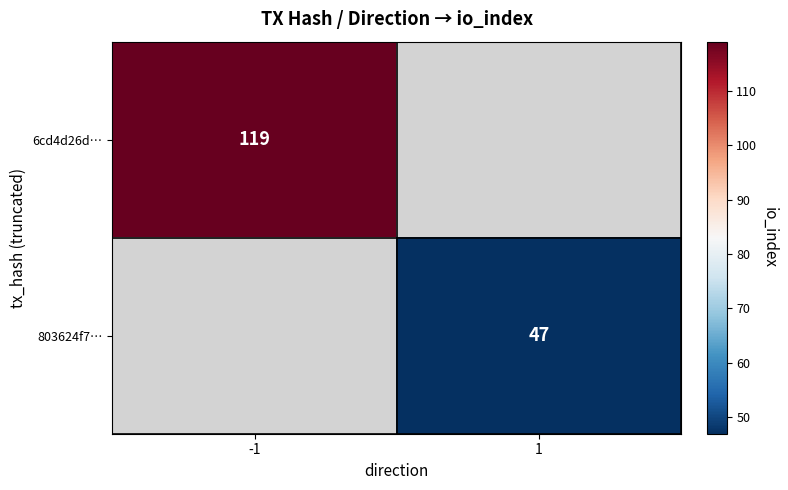

The value of 6cd4d26d… at -1 is 119. True or false?

True